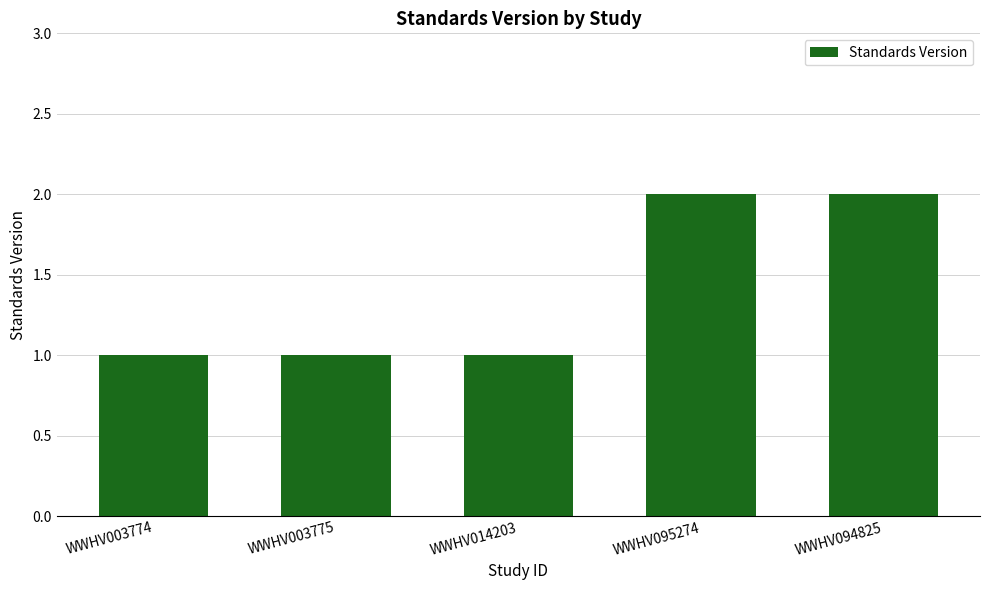

What is the difference between the second highest and second lowest values?

1